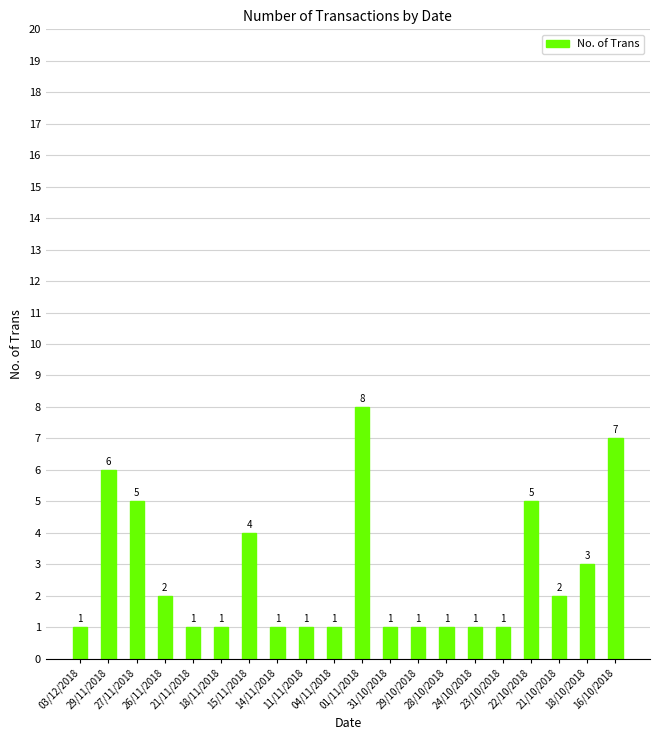

Where is the data nearest to the value 4?

15/11/2018